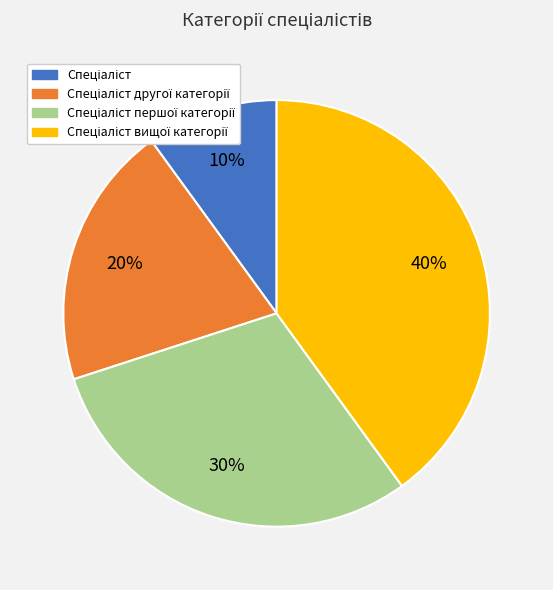

To the nearest percent, what is the difference between the largest and smallest slice percentages?

30%